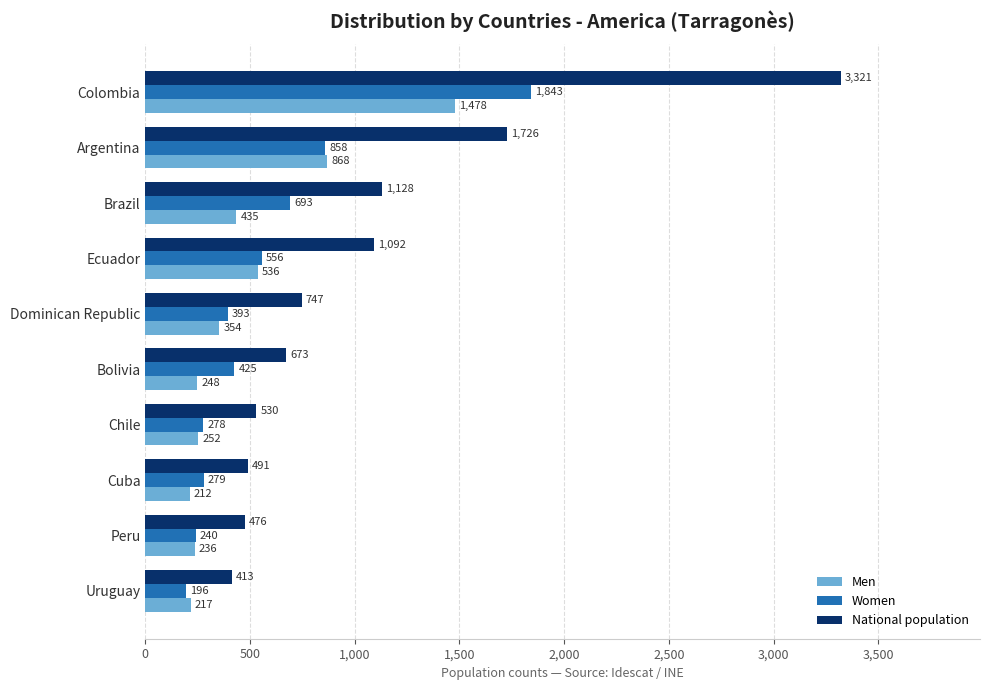

At which label is Men closest to 845?

Argentina